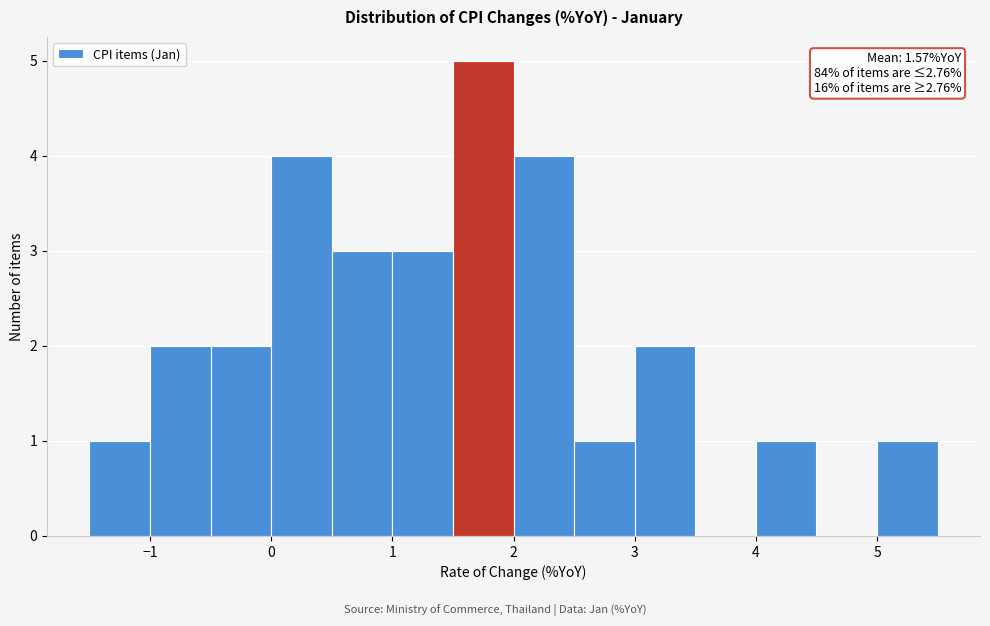

Which range on the x-axis has the tallest bar?

1.5 to 2.0